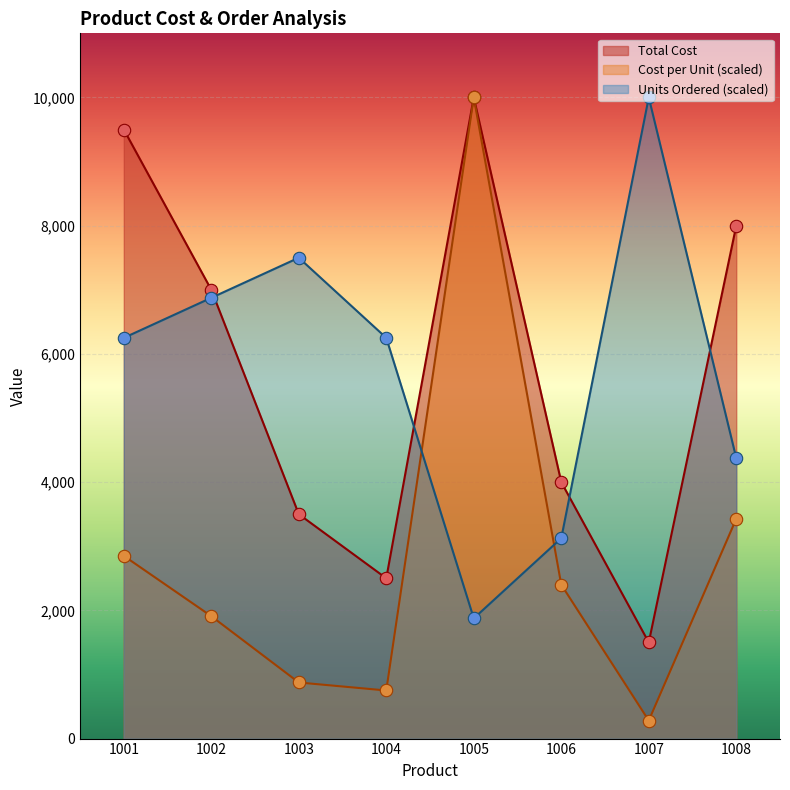

Is the value of Number of Units Ordered at 1008 greater than the value of Cost per Unit at 1006?

Yes